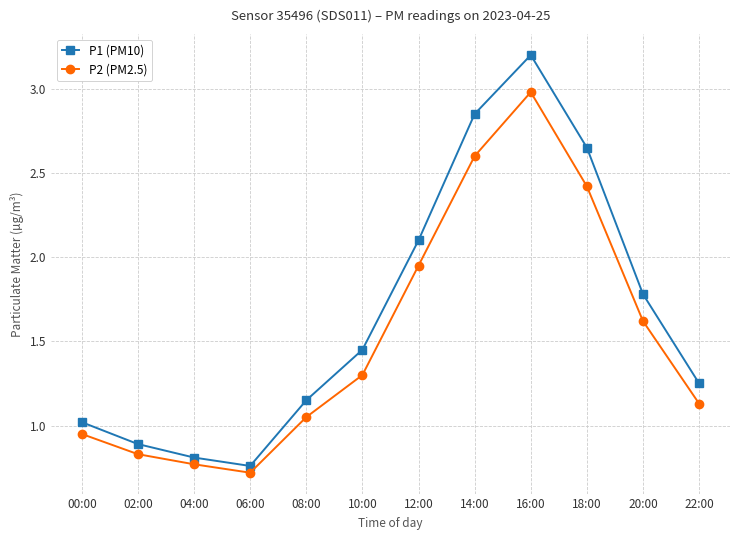

What is the difference between the maximum and minimum values in the P1 (PM10) series?

2.4